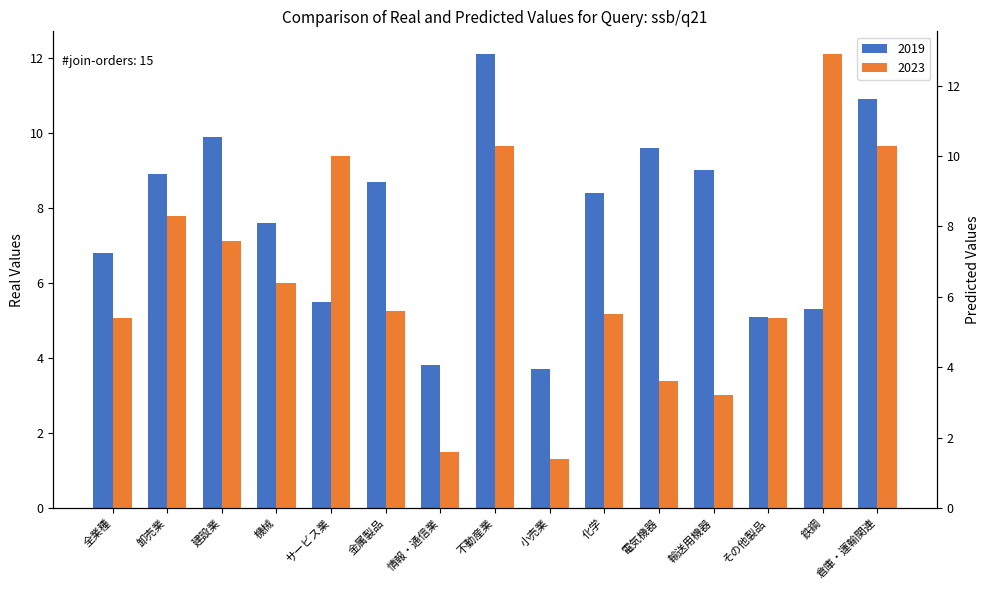

How many data points in 2023 are less than 5?

4